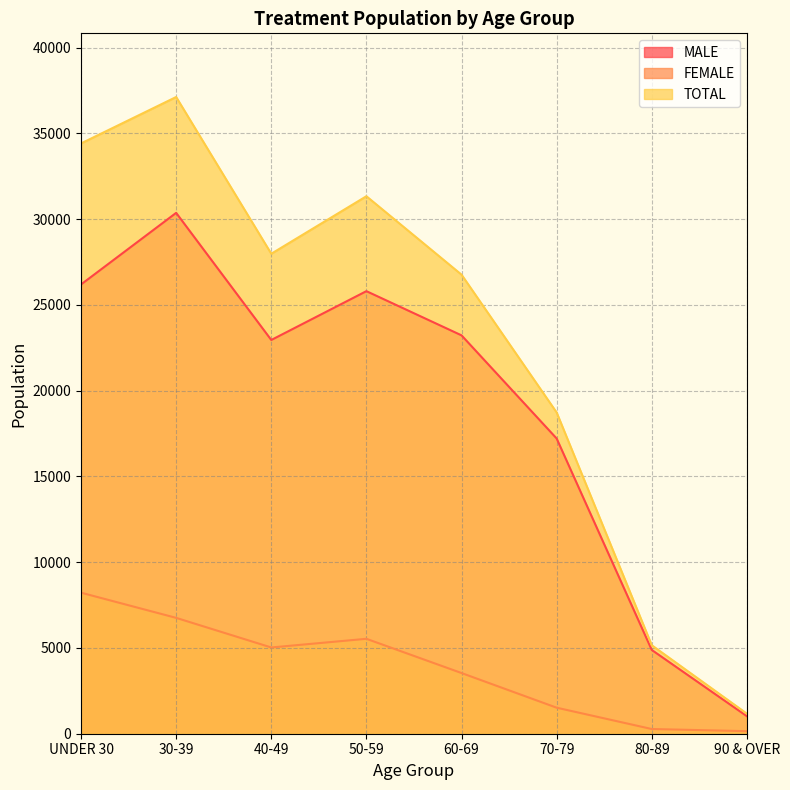

At which label does FEMALE first exceed 5029?

UNDER 30